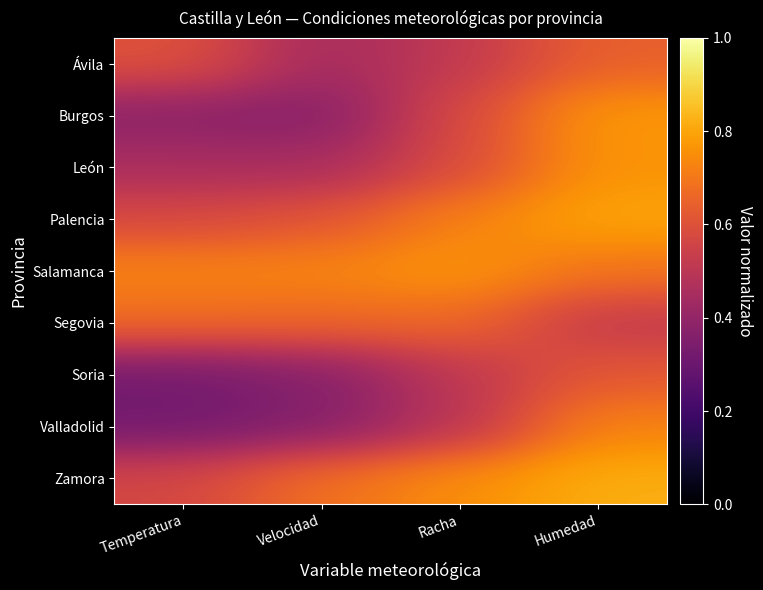

How many data points does each series have?

4